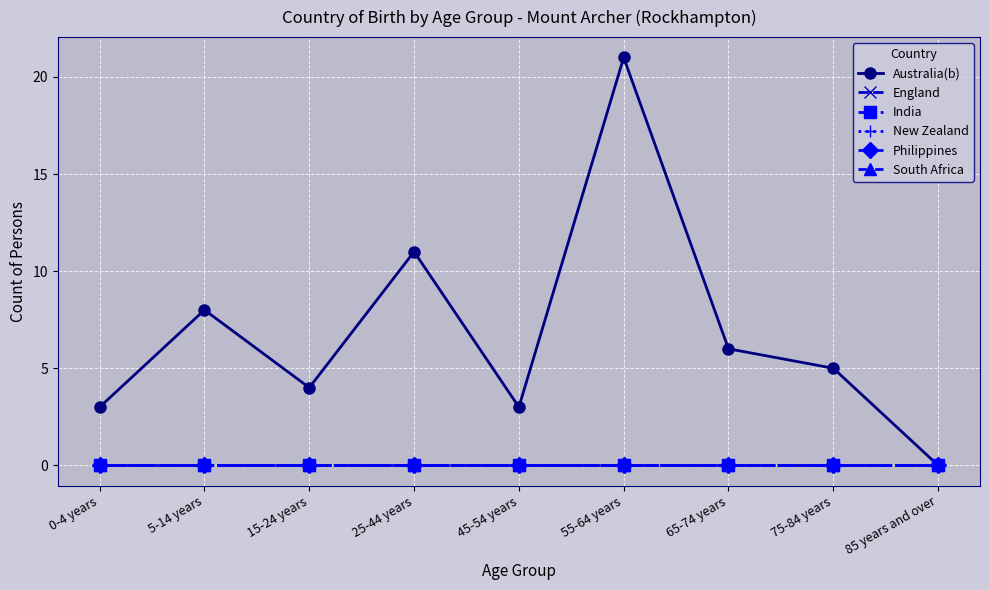

Reading left to right, what are all the values shown in this chart?

Australia(b): 3	8	4	11	3	21	6	5	0
England: 0	0	0	0	0	0	0	0	0
India: 0	0	0	0	0	0	0	0	0
New Zealand: 0	0	0	0	0	0	0	0	0
Philippines: 0	0	0	0	0	0	0	0	0
South Africa: 0	0	0	0	0	0	0	0	0